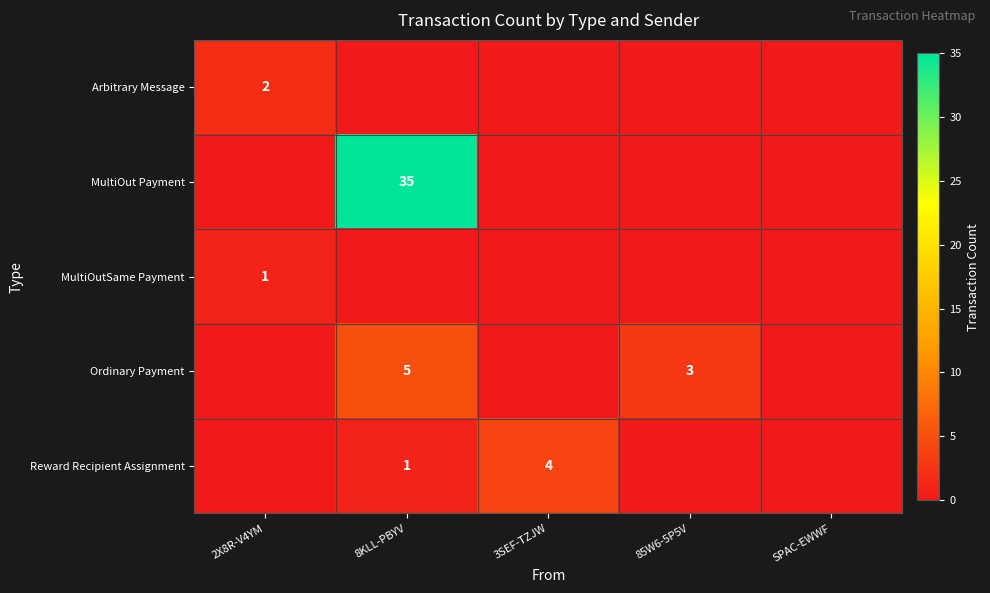

True or false: MultiOutSame Payment has a value of 1 at 2X8R-V4YM.

True